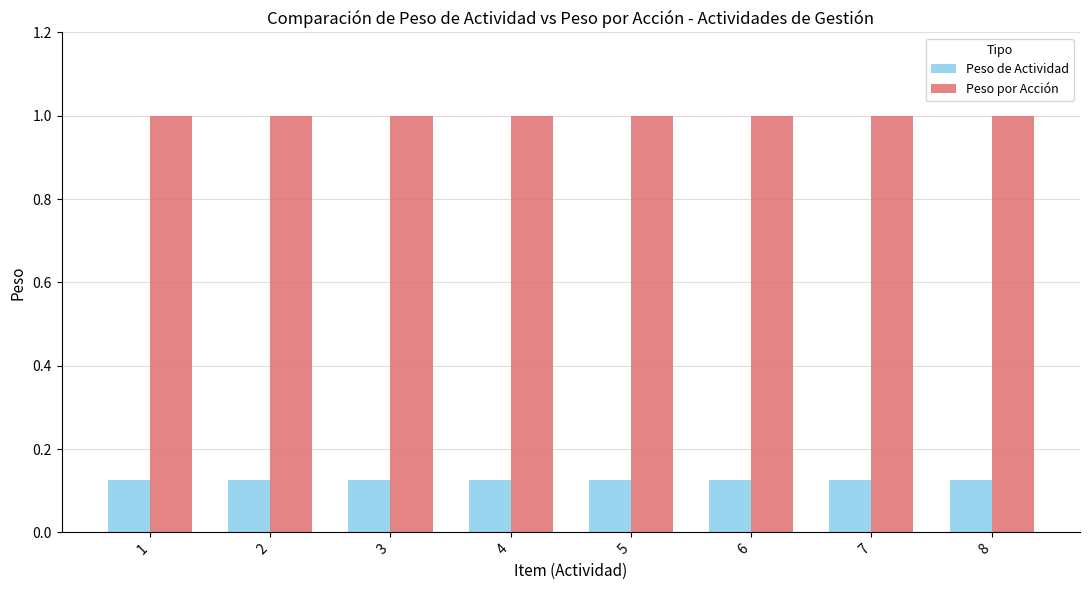

How many bars are there in total?

16